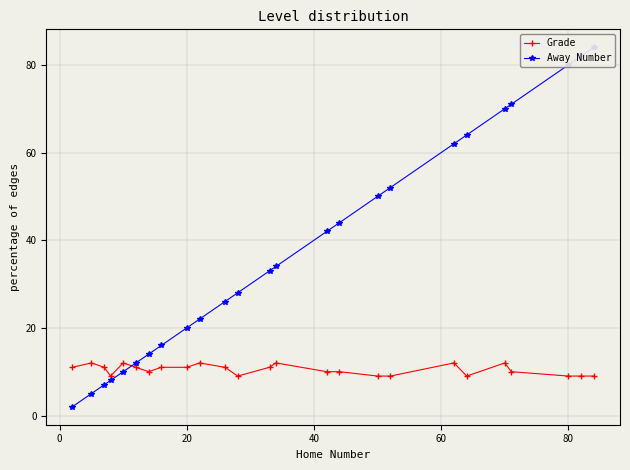

Rank the series by their average value, from lowest to highest.

Grade, Away Number